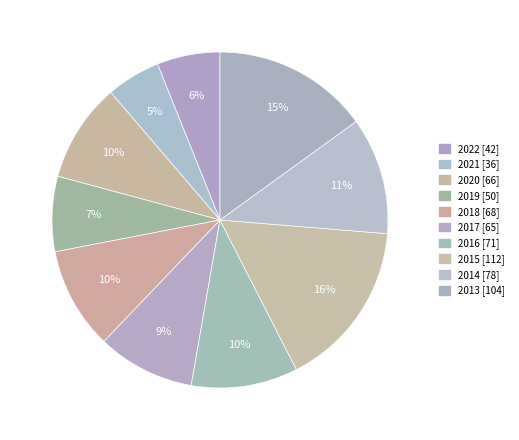

Which slice is the smallest?

2021